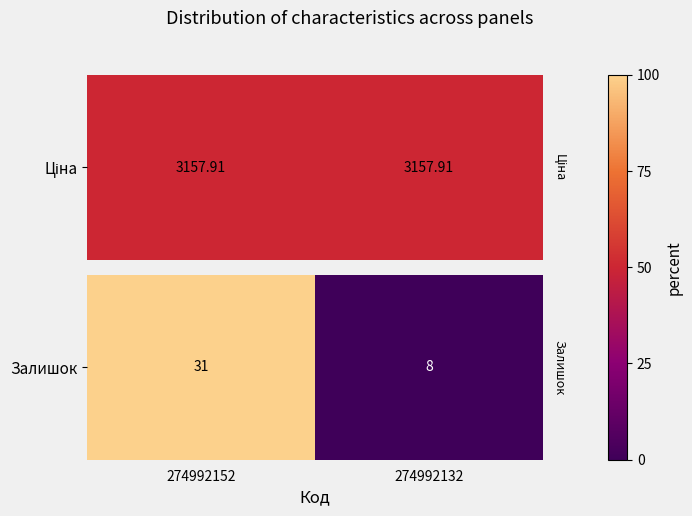

What is the difference between the maximum and minimum values?

100